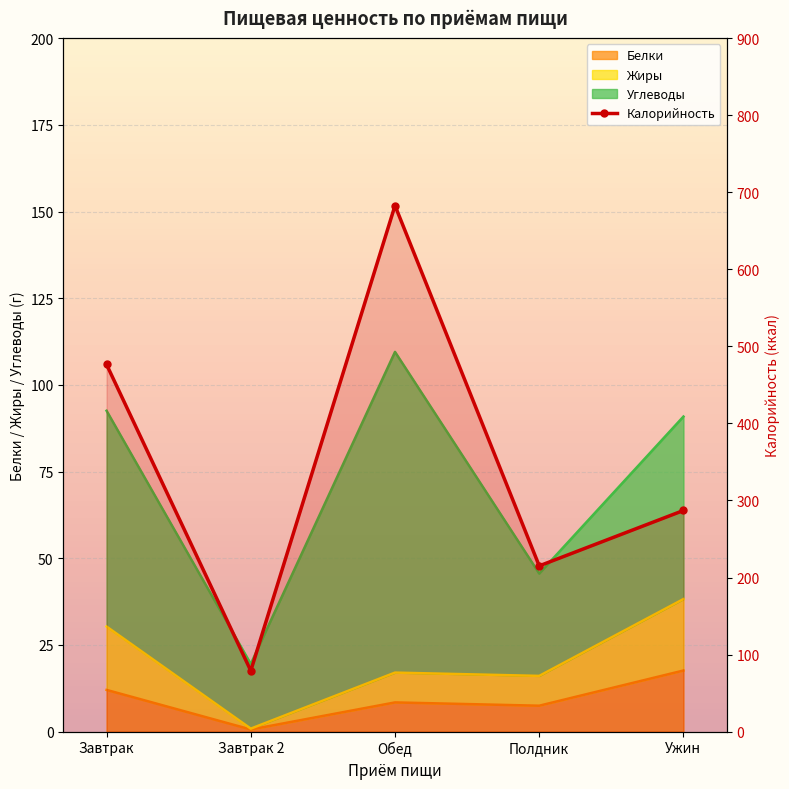

What is the sum of all values?

1740.3